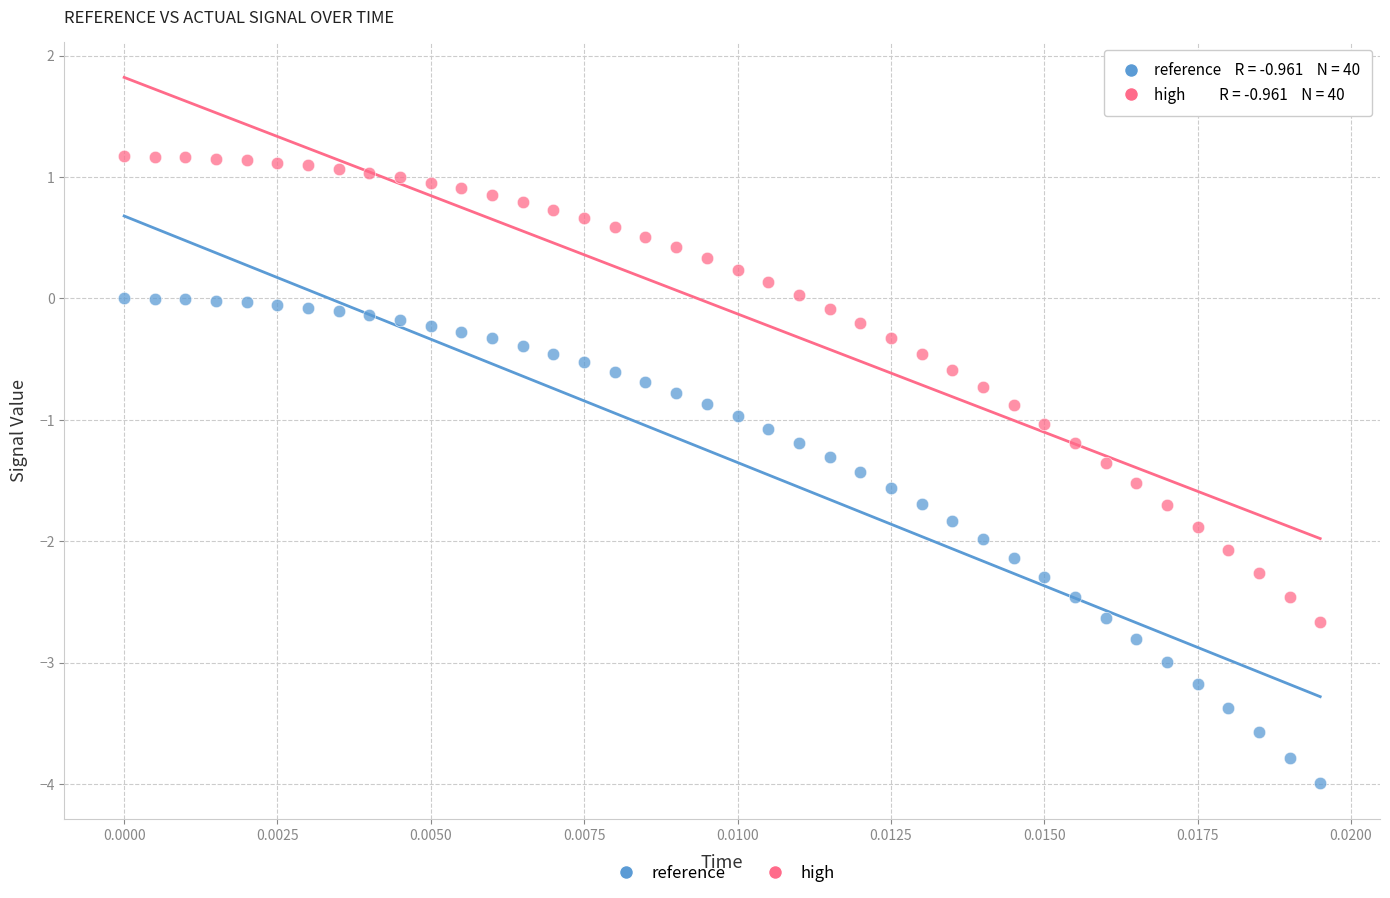

What are all the series names shown in the legend?

reference, high